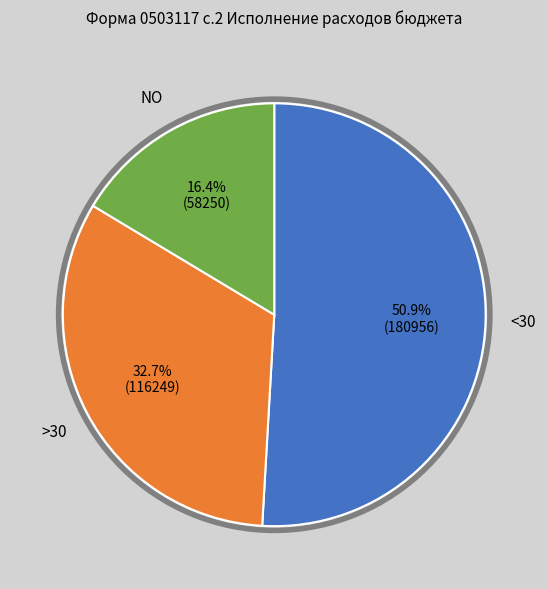

How many segments does this pie chart have?

3